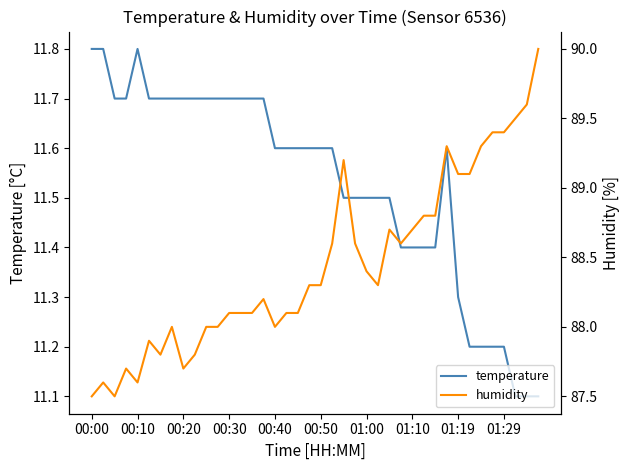

At how many categories does at least one series exceed 12?

40